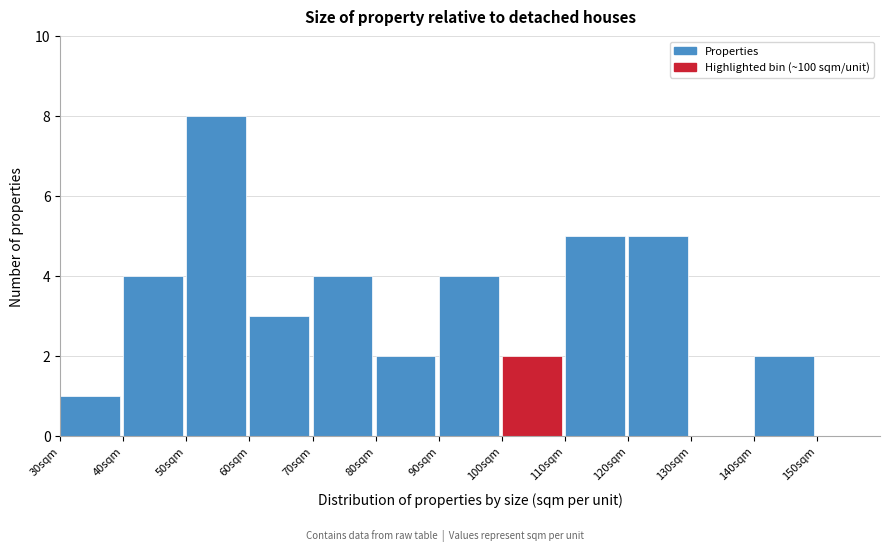

Reading left to right, transcribe this chart: for each bar, give the range it covers on the x-axis and its height. The values are not printed on the chart, so give them approximately, as read against the axis.

30 to 40: 1
40 to 50: 4
50 to 60: 8
60 to 70: 3
70 to 80: 4
80 to 90: 2
90 to 100: 4
100 to 110: 2
110 to 120: 5
120 to 130: 5
130 to 140: 0
140 to 150: 2
150 to 160: 0